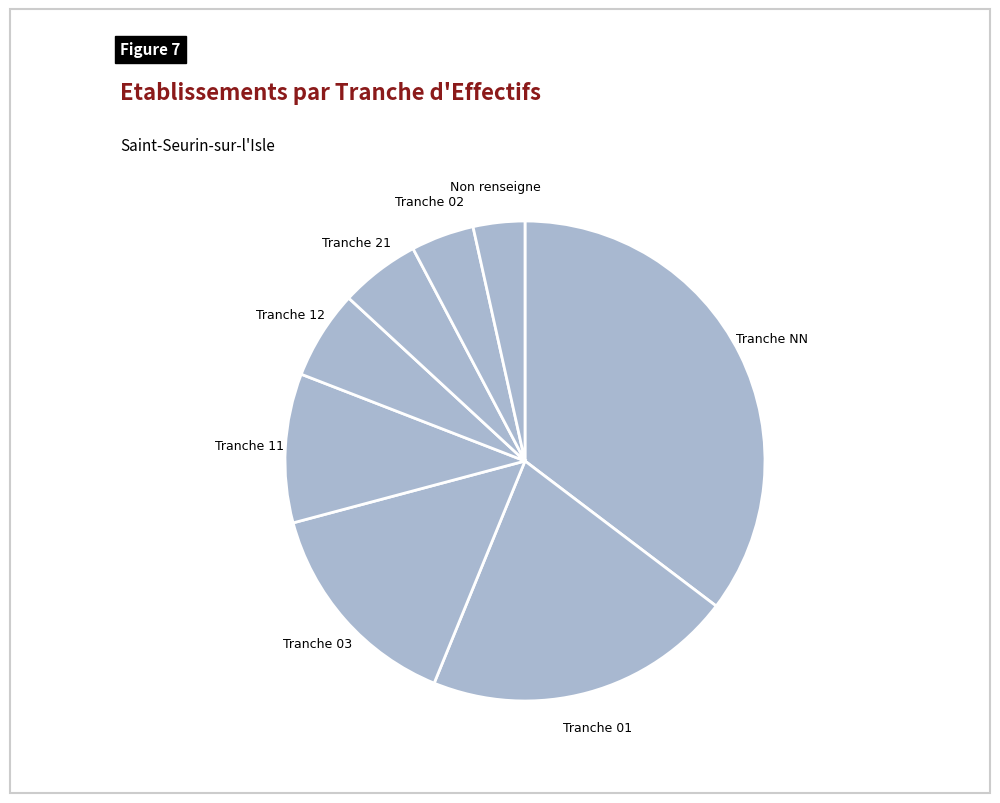

Count the number of slices in the pie.

8